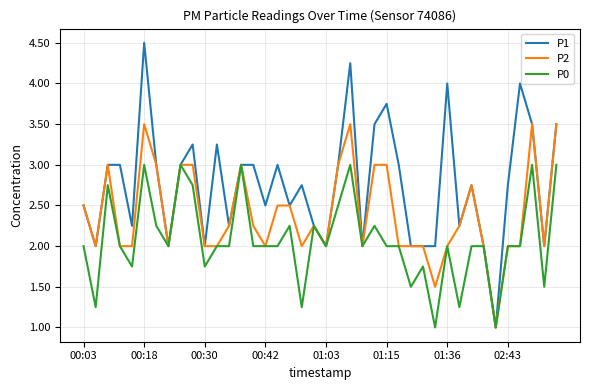

Which series has the largest total across all categories?

P1